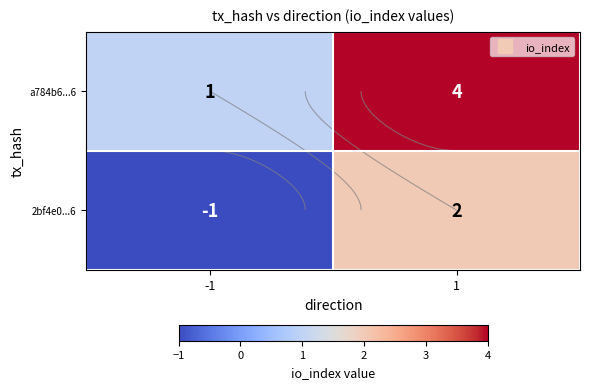

What is the minimum value for a784b6...6?

1